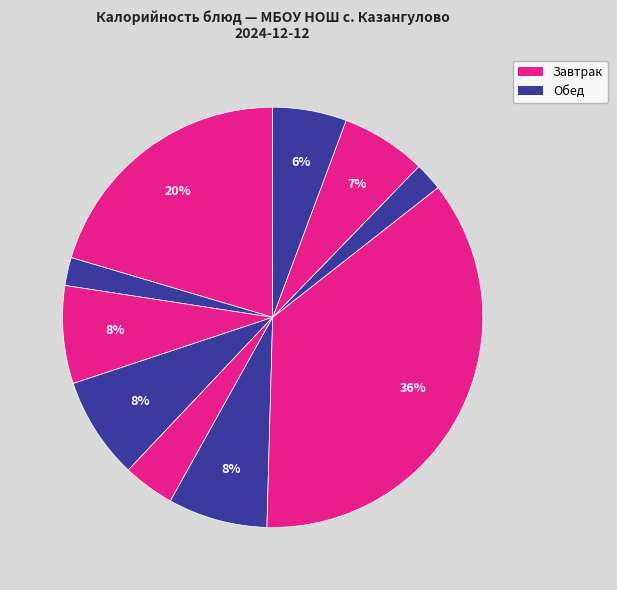

Count the number of slices in the pie.

10